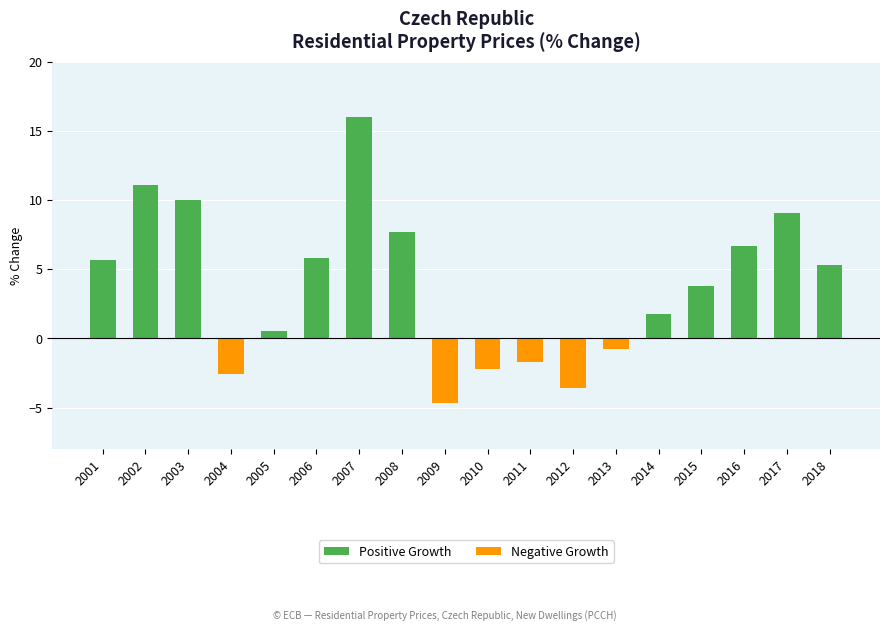

The Positive Growth series shows -8.3 at 2013. True or false?

False